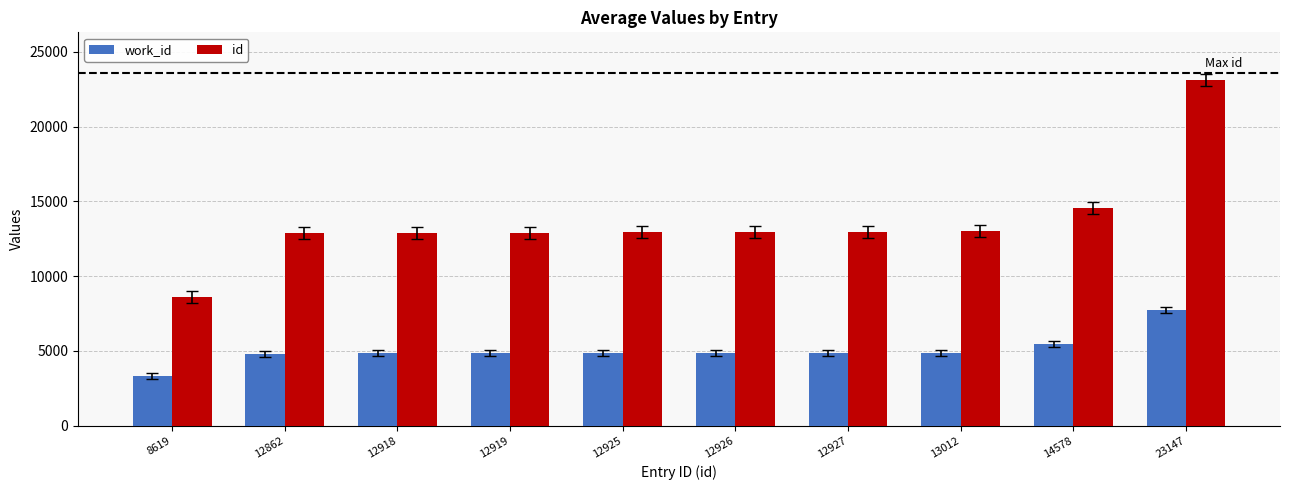

At how many categories does at least one series exceed 8972?

9